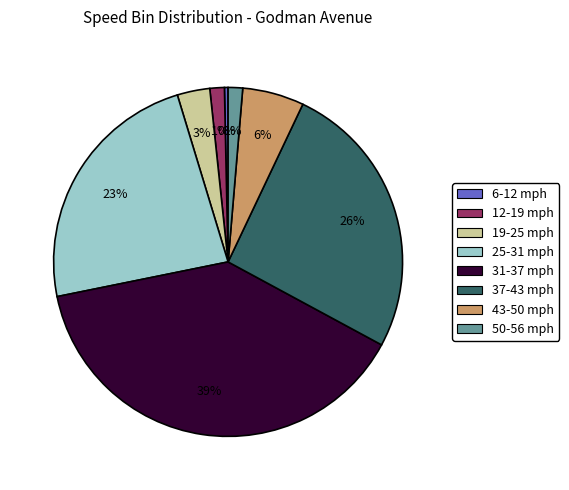

To the nearest percent, what is the difference between the largest and smallest slice percentages?

39%